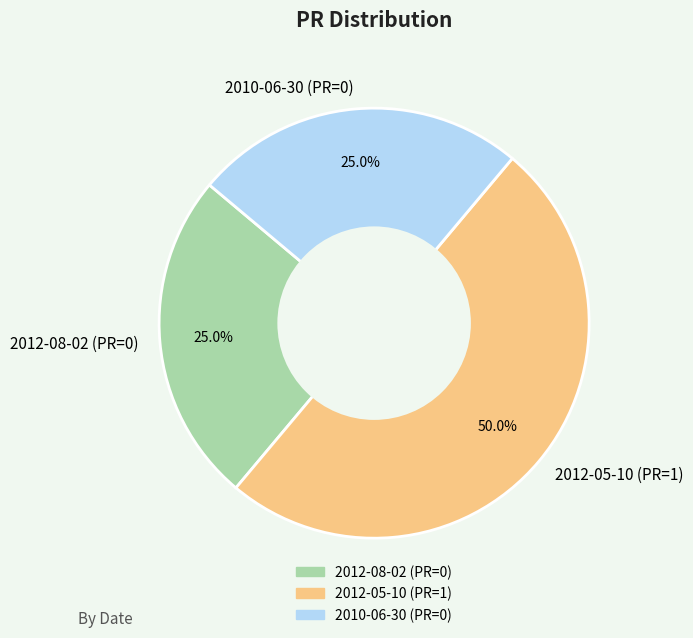

What percentage do 2012-05-10 and 2010-06-30 together represent?

75.0%